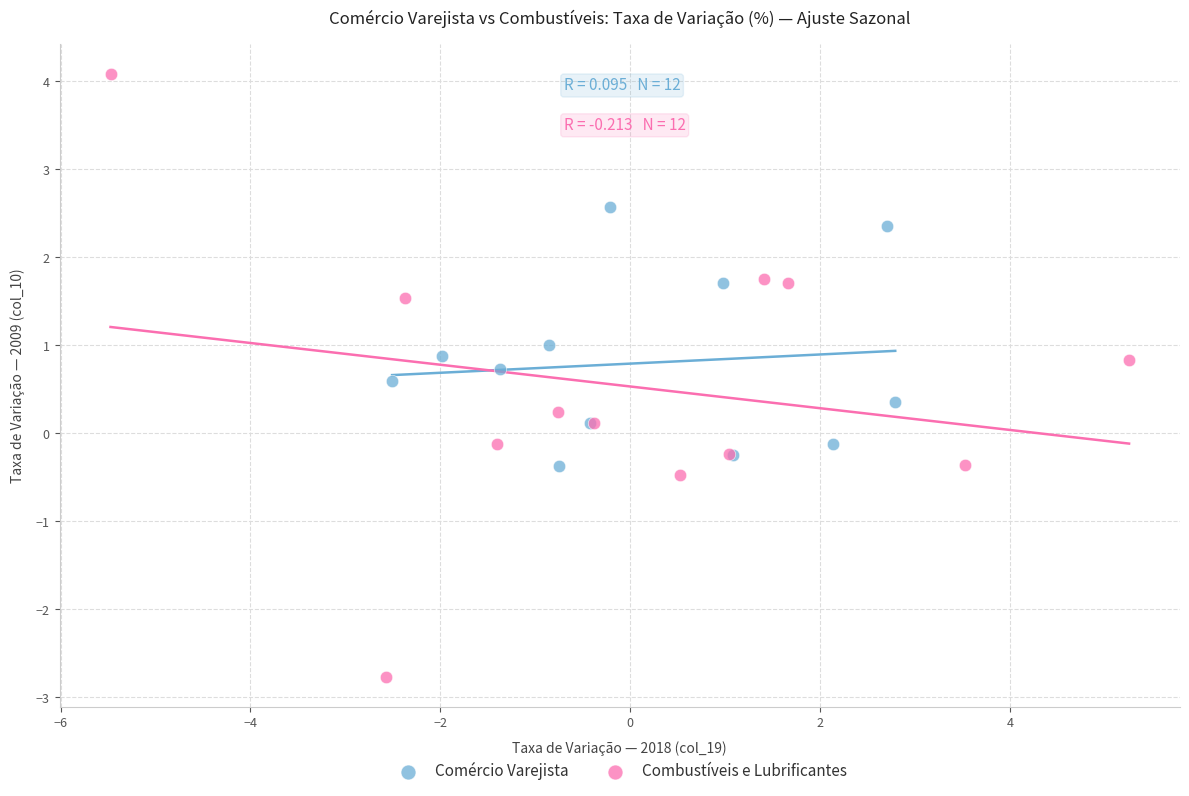

Which series reaches the maximum Y coordinate?

Combustíveis e Lubrificantes